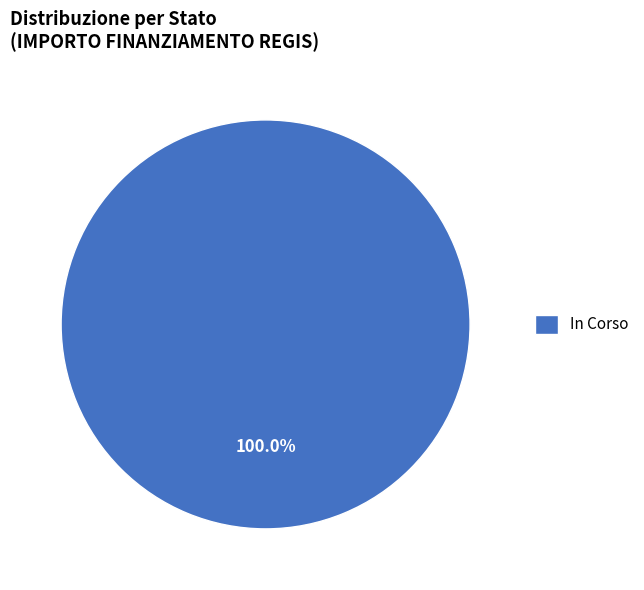

Rank the categories by value from lowest to highest.

In Corso